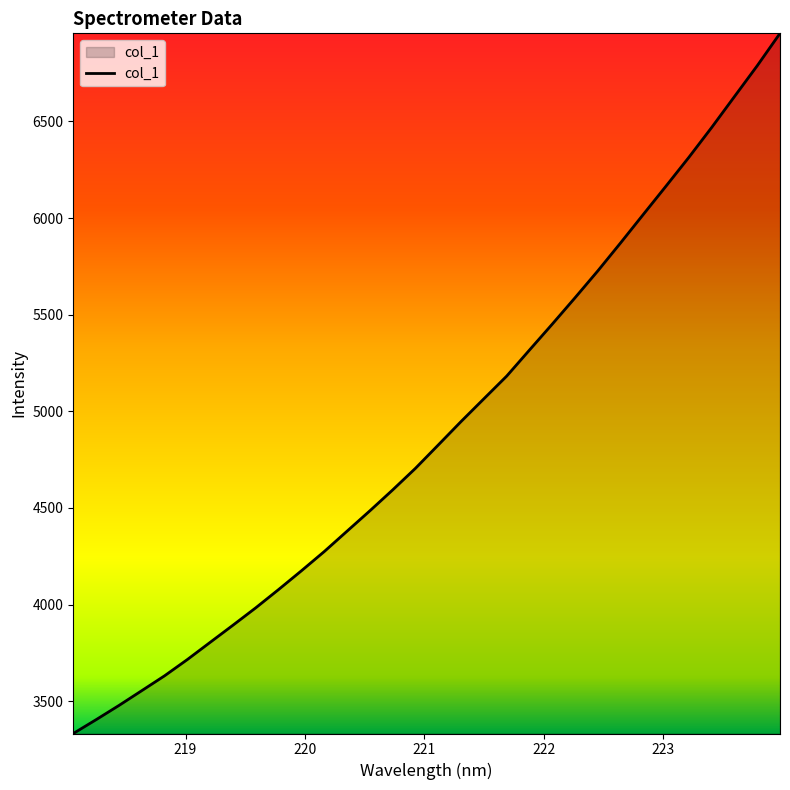

How many lines are shown in the chart?

1